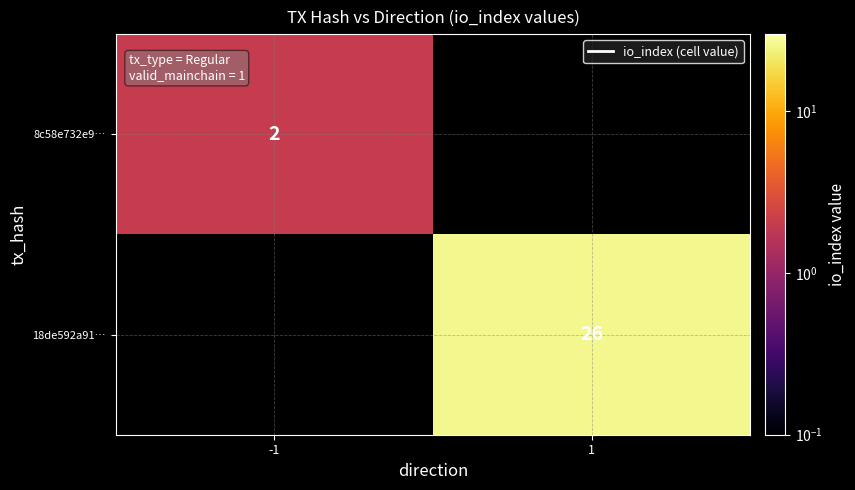

True or false: 8c58e732e9… has a value of 0 at -1.

False